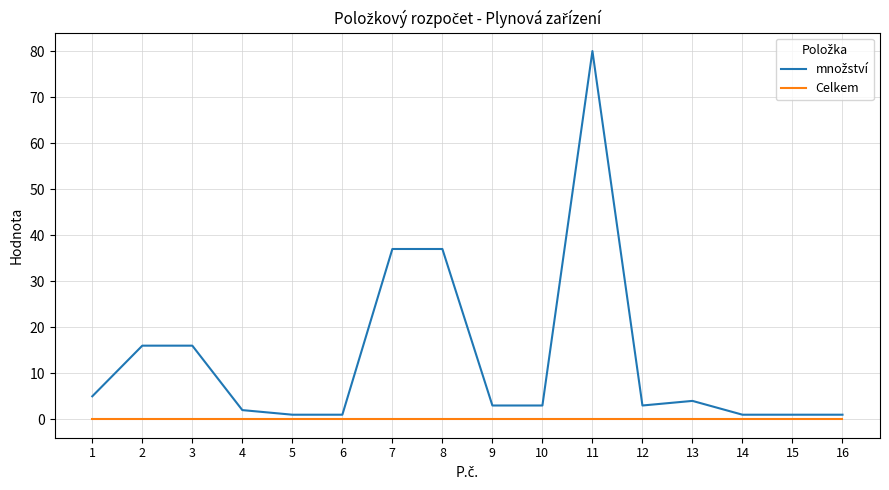

Does the chart have visible grid lines?

Yes